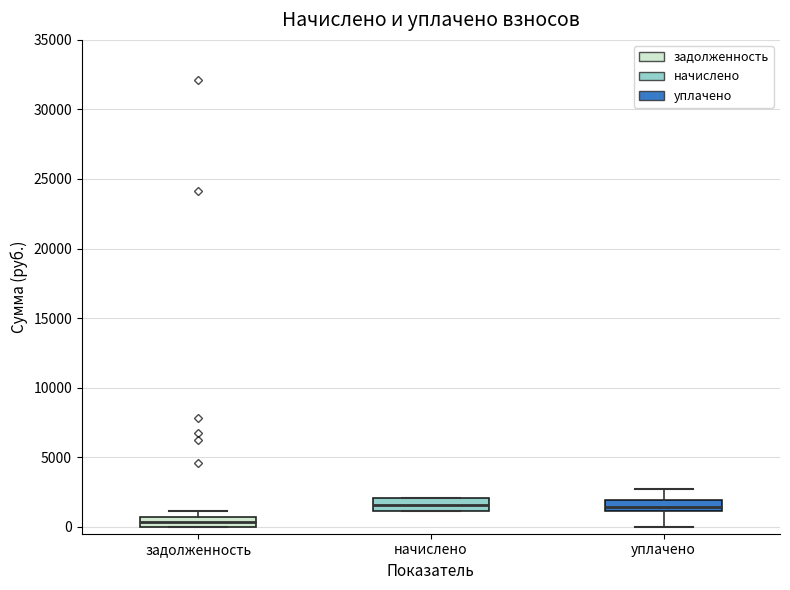

Where is the upper edge of the box for задолженность on the y-axis? The values are not printed on the chart, so give them approximately, as read against the axis.

500